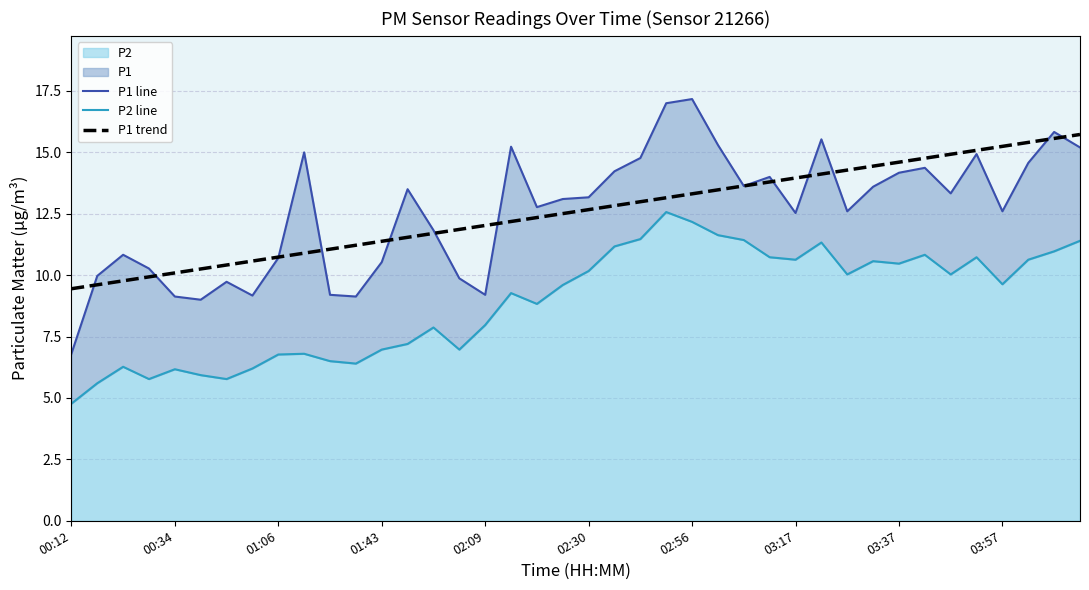

Which label corresponds to the smallest value in the chart?

00:12